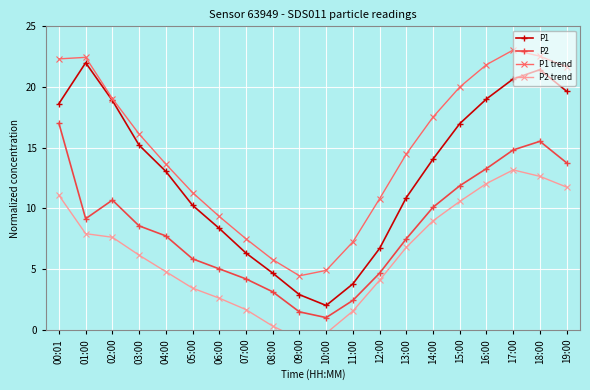

What are all the series names shown in the legend?

P1, P2, P1 trend, P2 trend